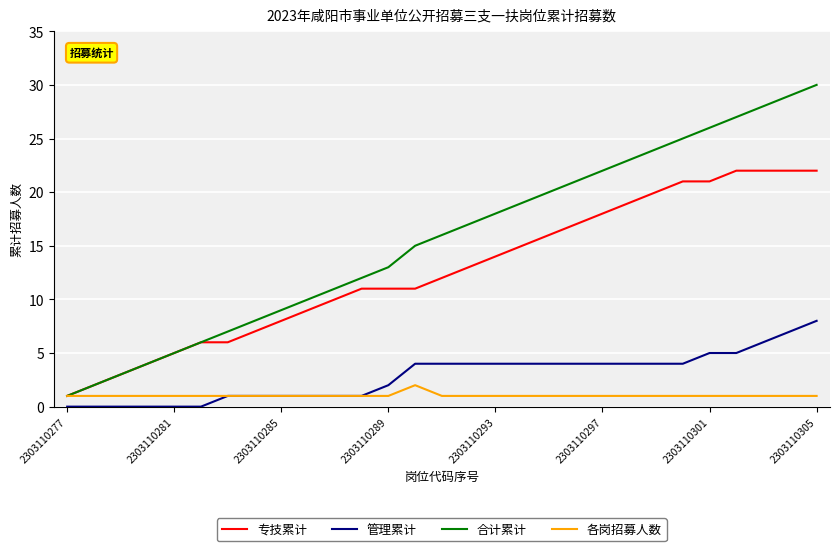

Which series has the largest total across all categories?

合计累计